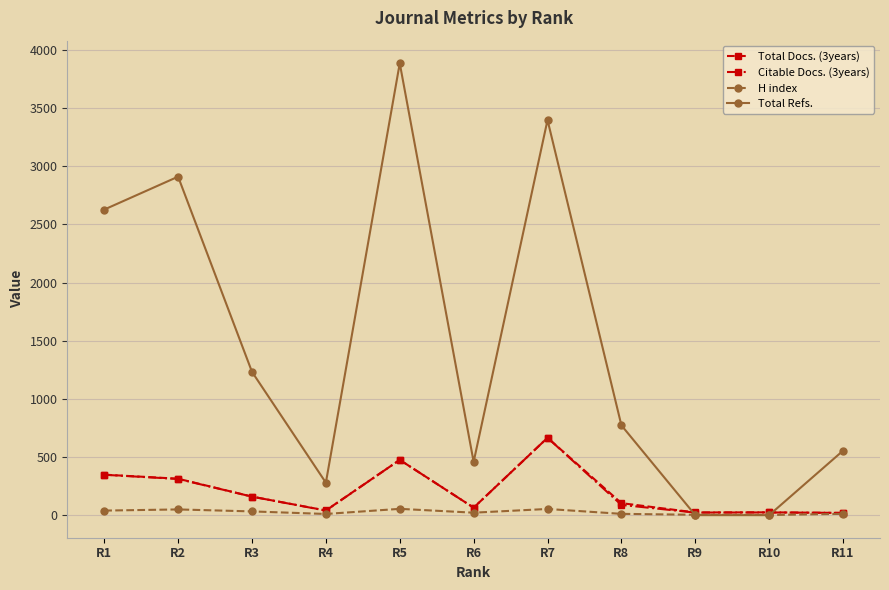

True or false: Citable Docs. (3years) has a value of 22 at R9.

True